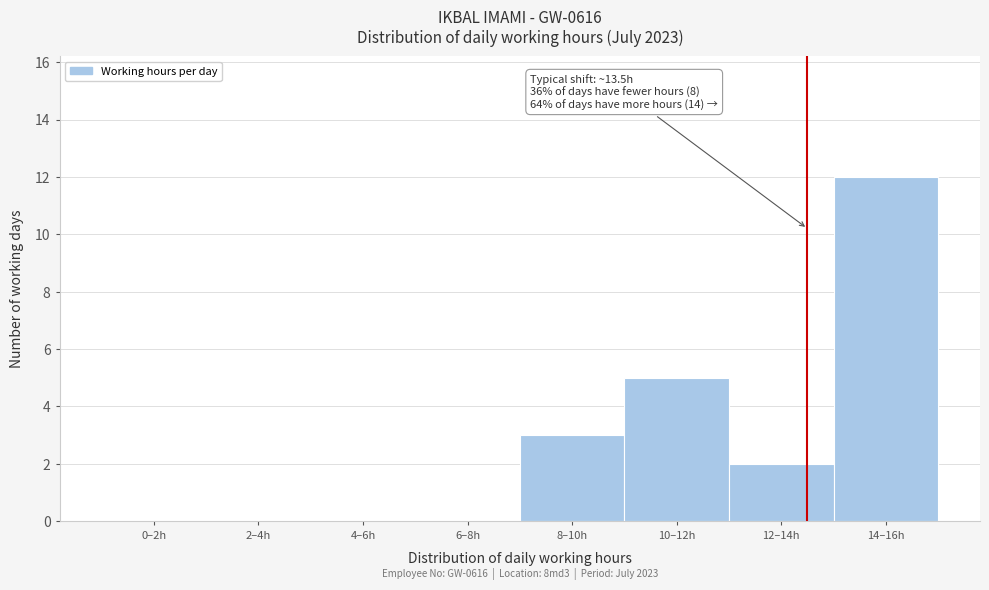

Reading left to right, extract all data points from this chart.

0–2h=0	2–4h=0	4–6h=0	6–8h=0	8–10h=3	10–12h=5	12–14h=2	14–16h=12